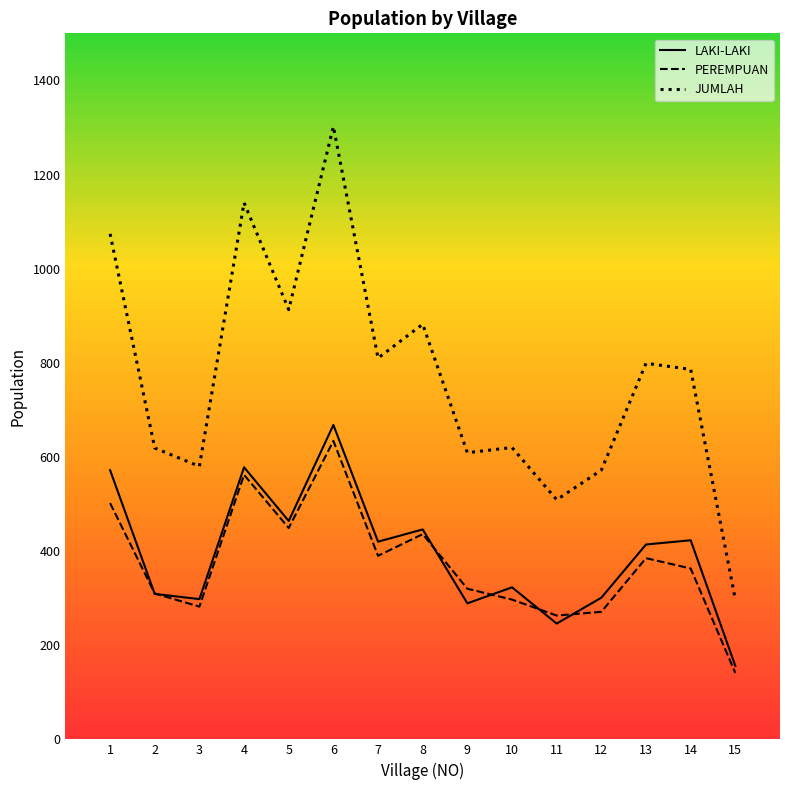

True or false: JUMLAH and LAKI-LAKI cross at least once.

False